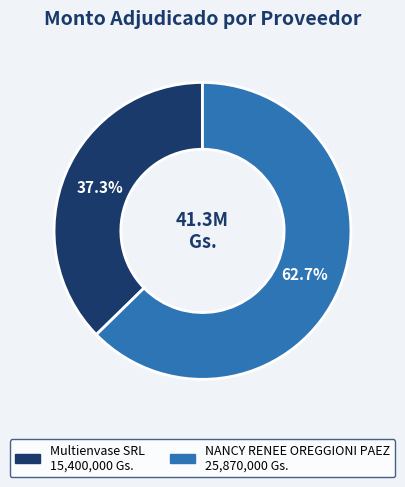

Does NANCY RENEE OREGGIONI PAEZ represent more than half of the total?

Yes